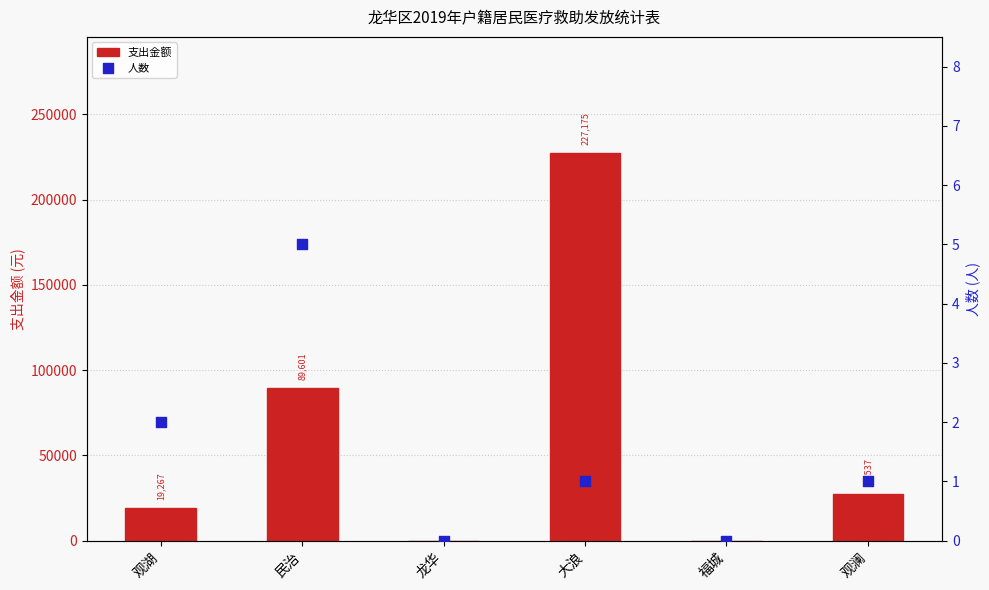

Is the value of 人数 at 观湖 greater than the value of 支出金额 at 观澜?

No